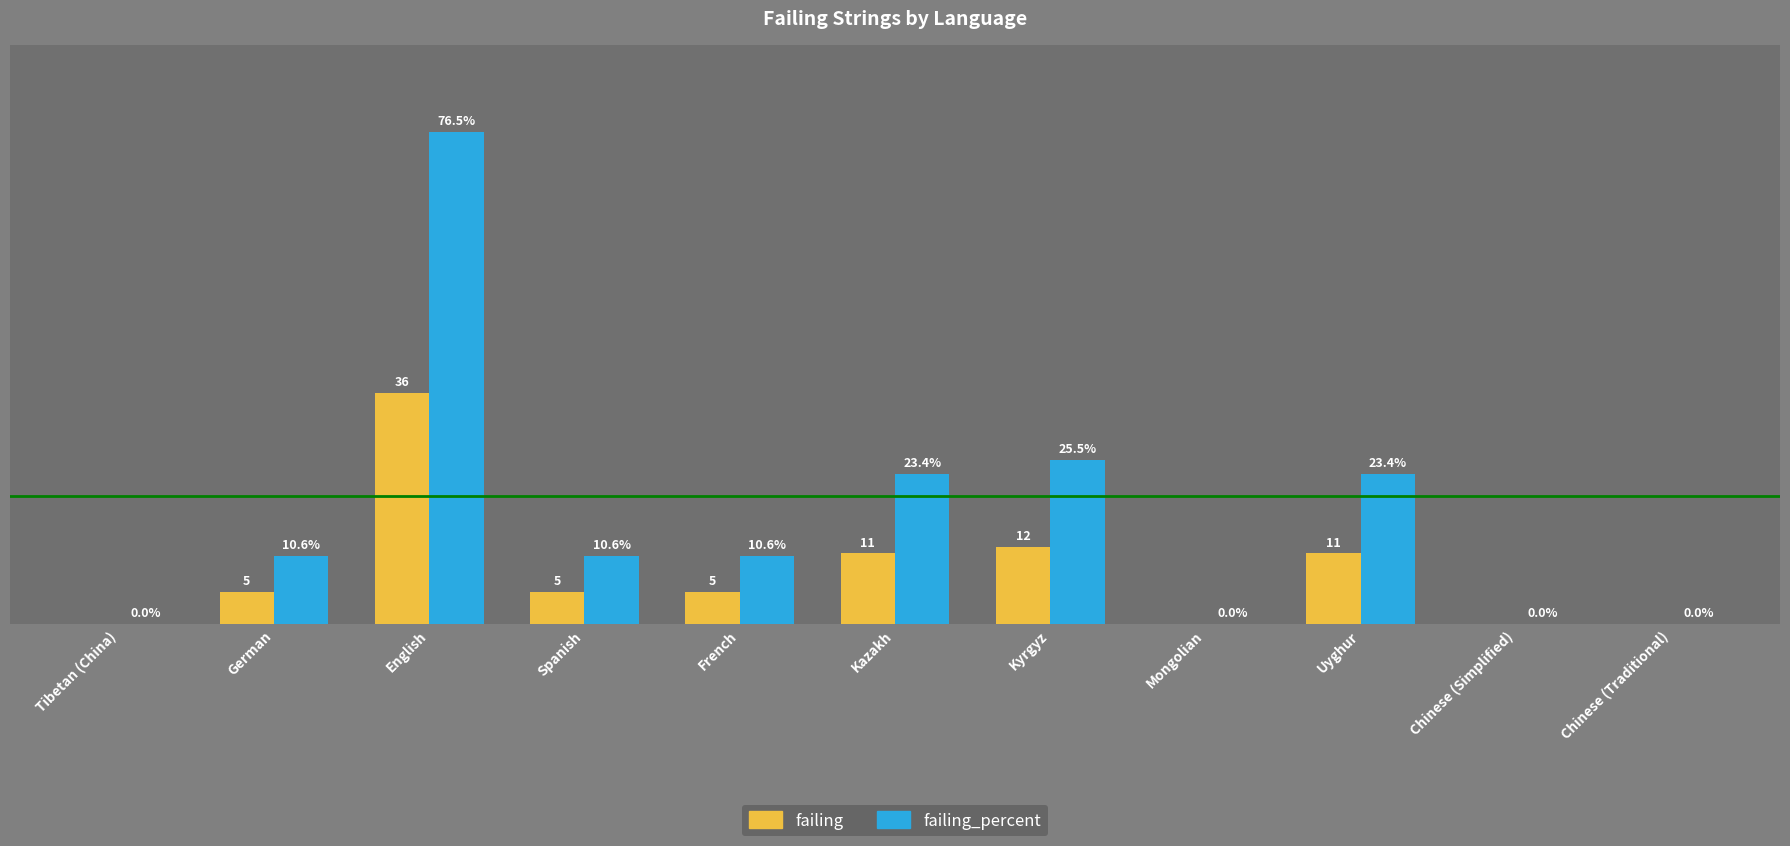

At which category does the chart reach its peak across all series?

English